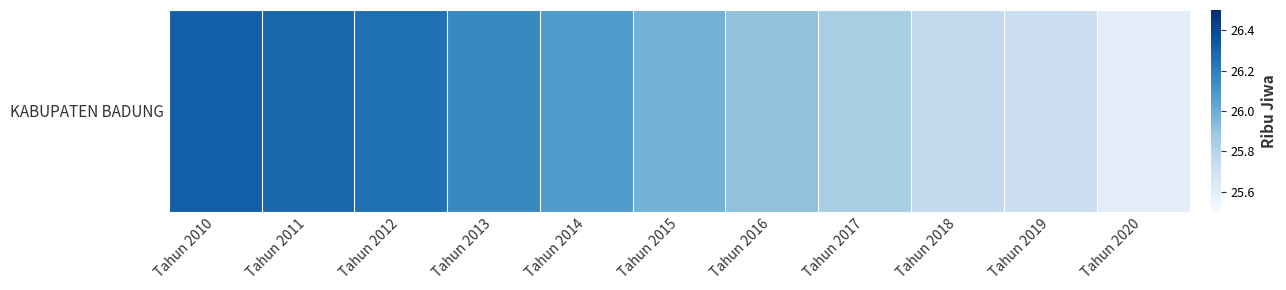

What is the ratio of the value at Tahun 2011 to the value at Tahun 2010?

1.0